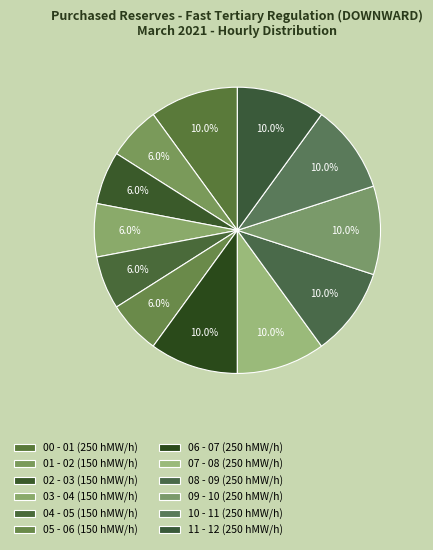

Count the number of slices in the pie.

12